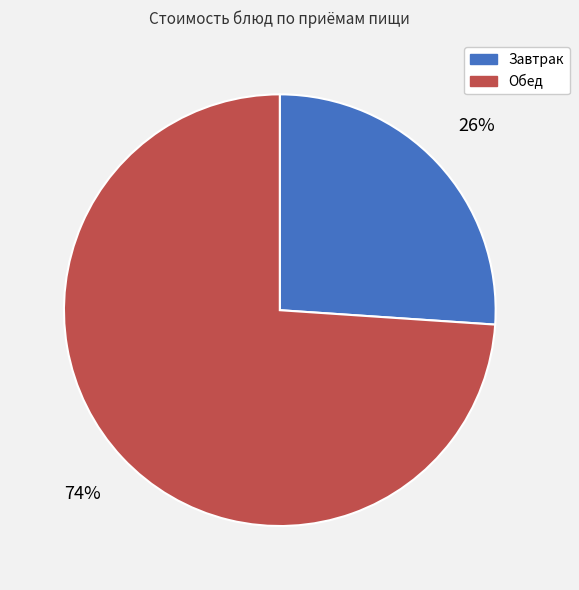

To the nearest percent, what is the average slice percentage?

50%